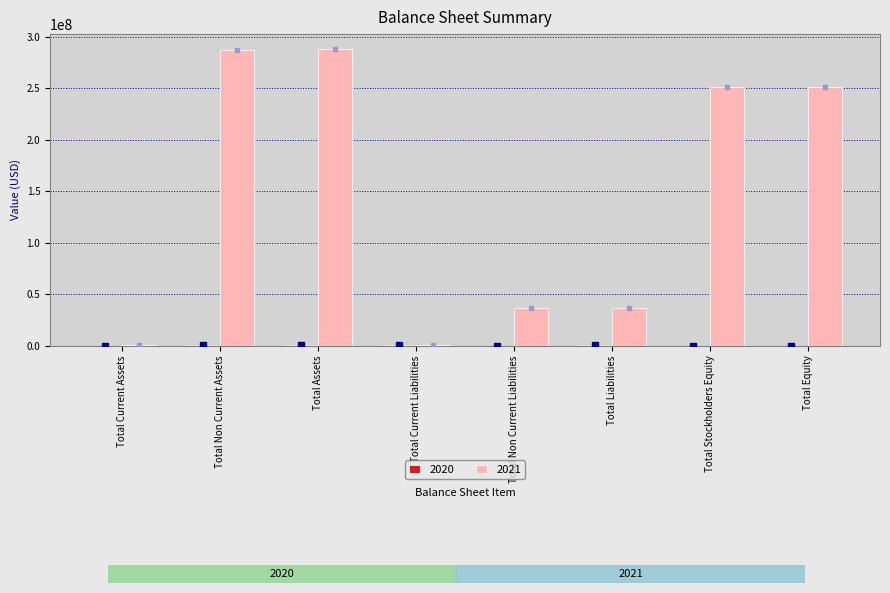

Are the bars grouped side by side (vs. stacked)?

Yes